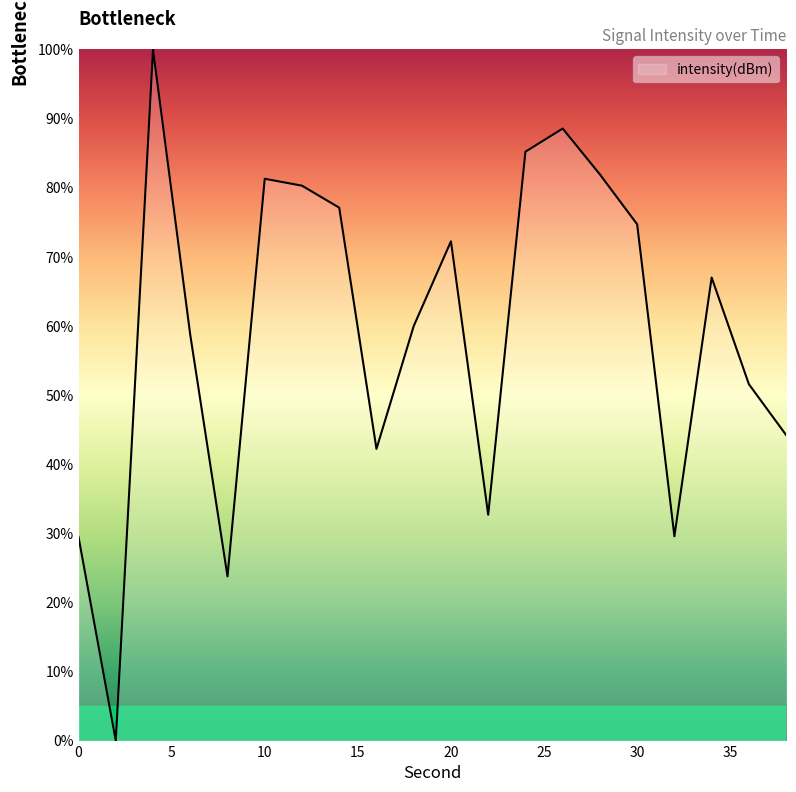

What is the difference between the maximum and minimum values?

100.0